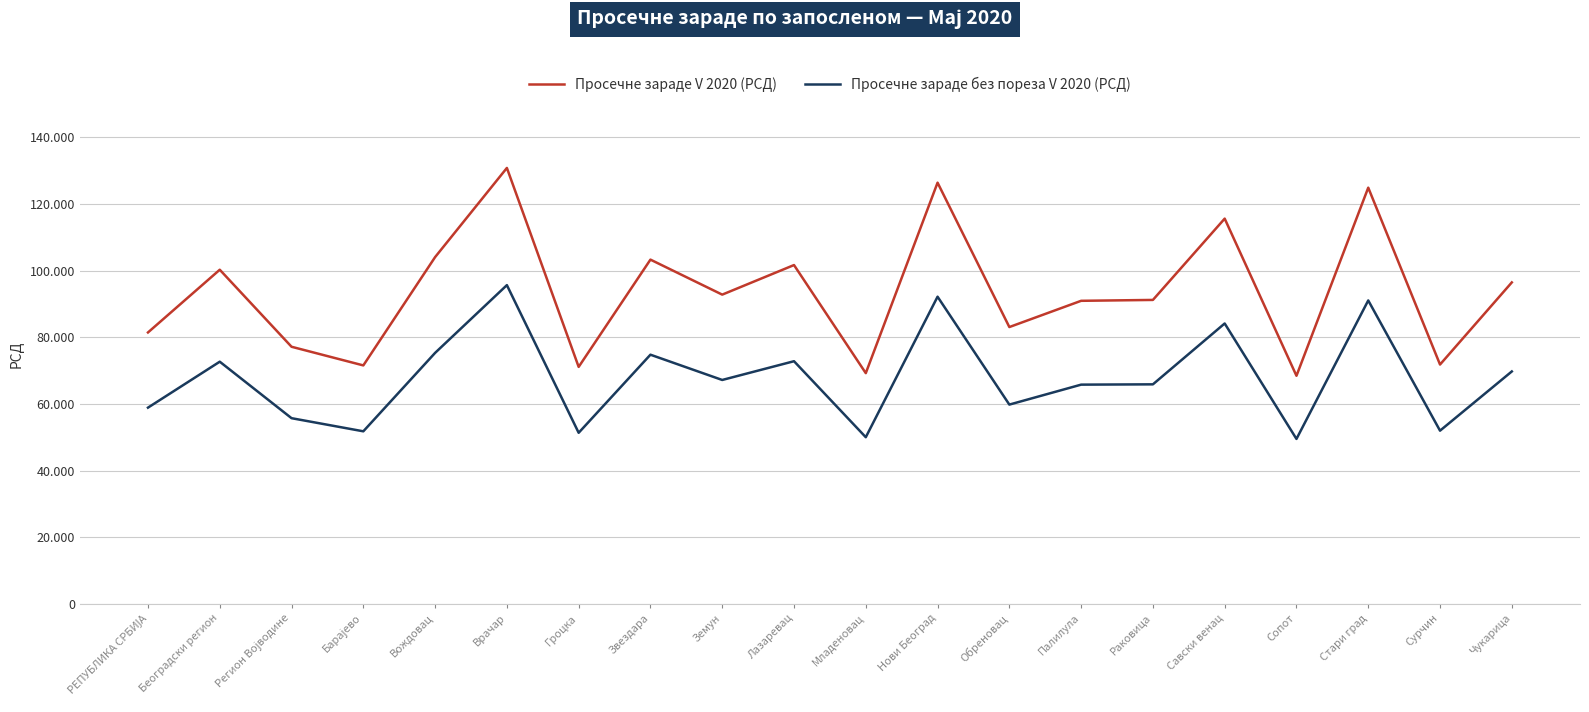

Where is the first local maximum for Просечне зараде без пореза V 2020 (РСД)?

Београдски регион